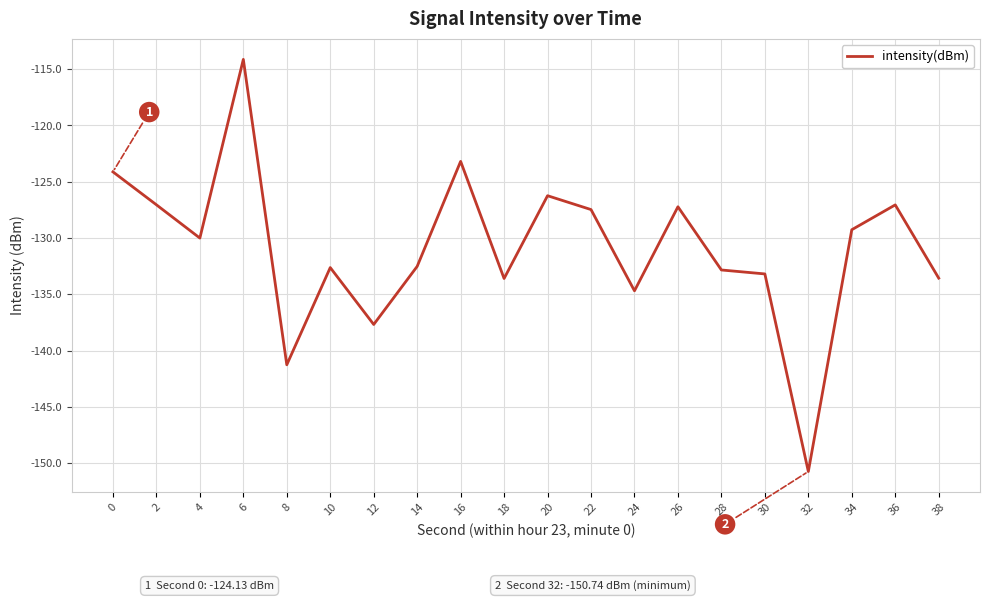

What is the approximate value at 2?

-127.1